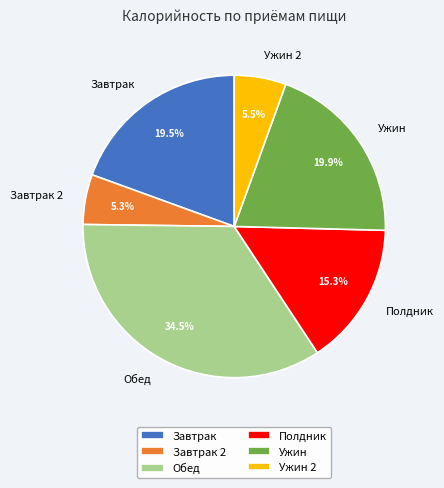

Is the sum of Ужин and Полдник greater than half?

No